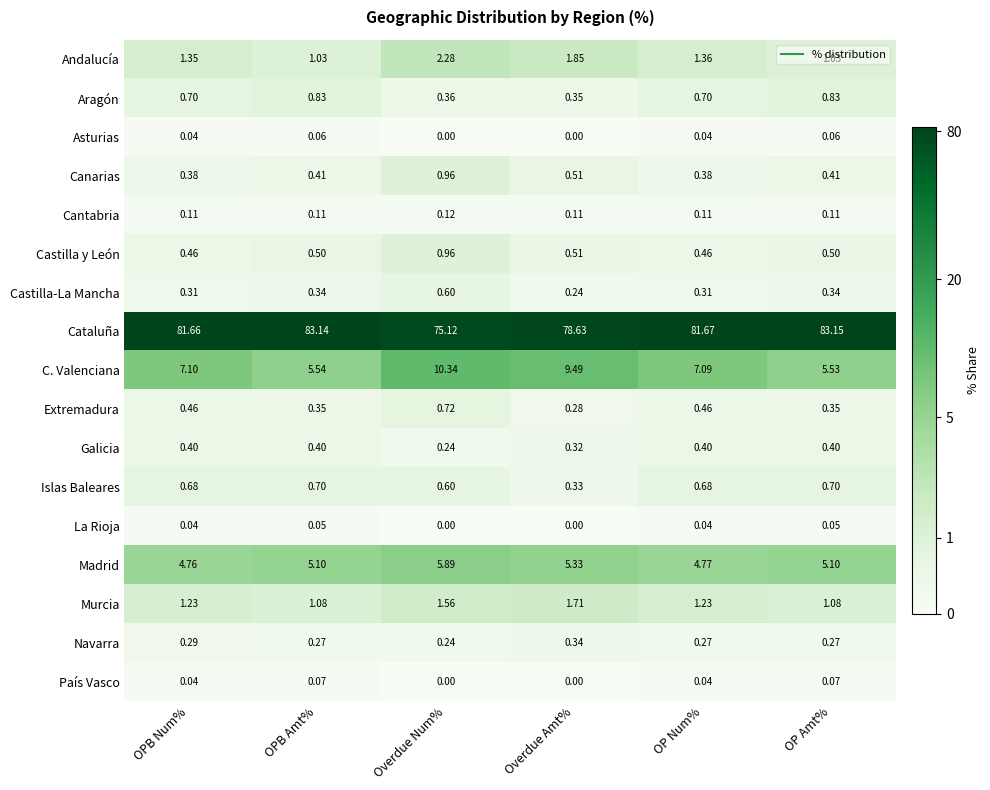

At which label is Galicia closest to 0?

Overdue Num%